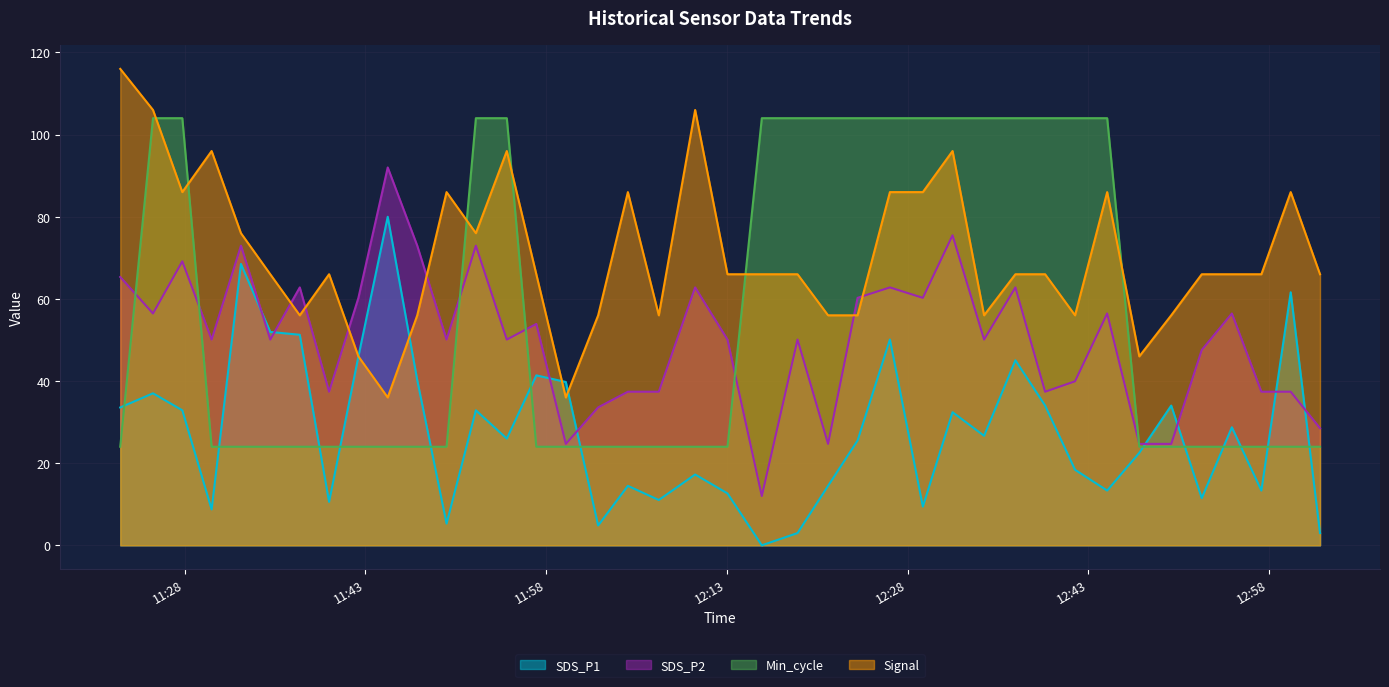

How many distinct data groups are displayed?

4